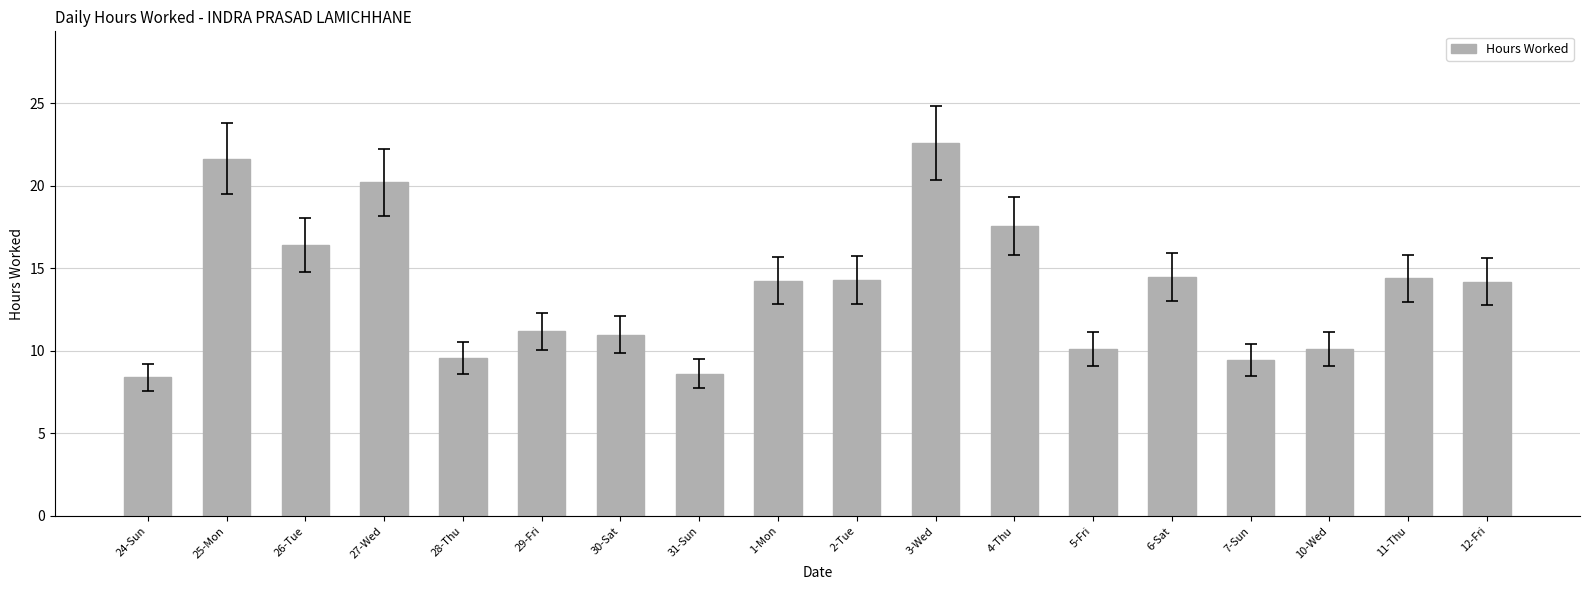

Approximately how many times larger is the value at 11-Thu compared to 31-Sun?

1.7